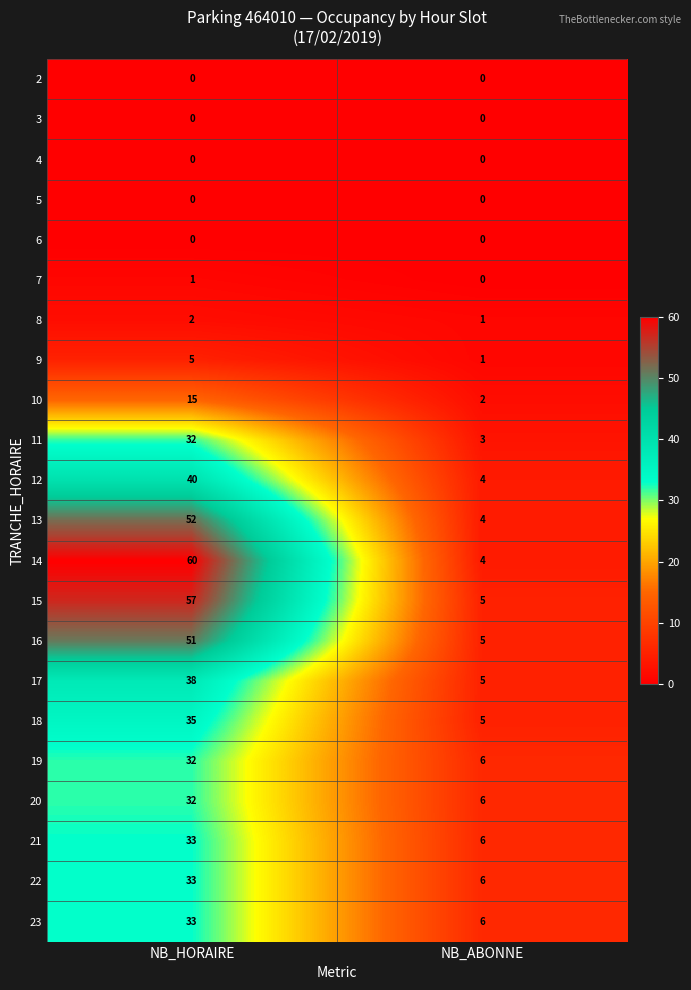

Which label corresponds to the largest value in the chart?

NB_HORAIRE